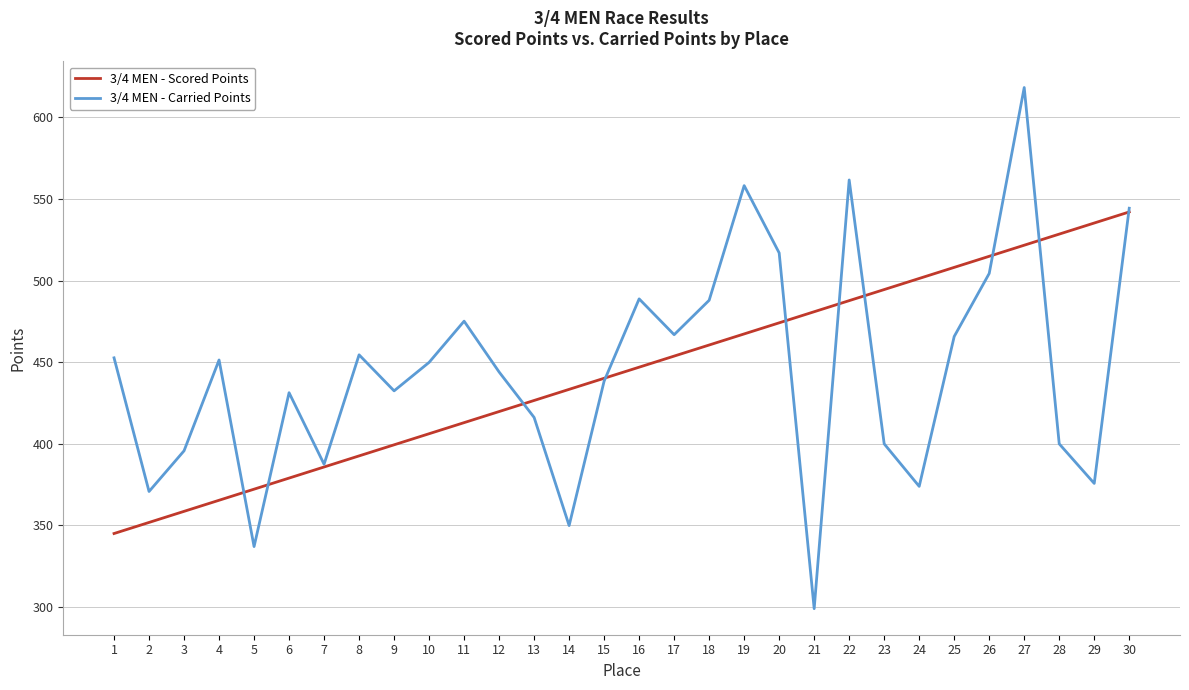

At 29, list the series in order from smallest to largest.

3/4 MEN - Carried Points, 3/4 MEN - Scored Points